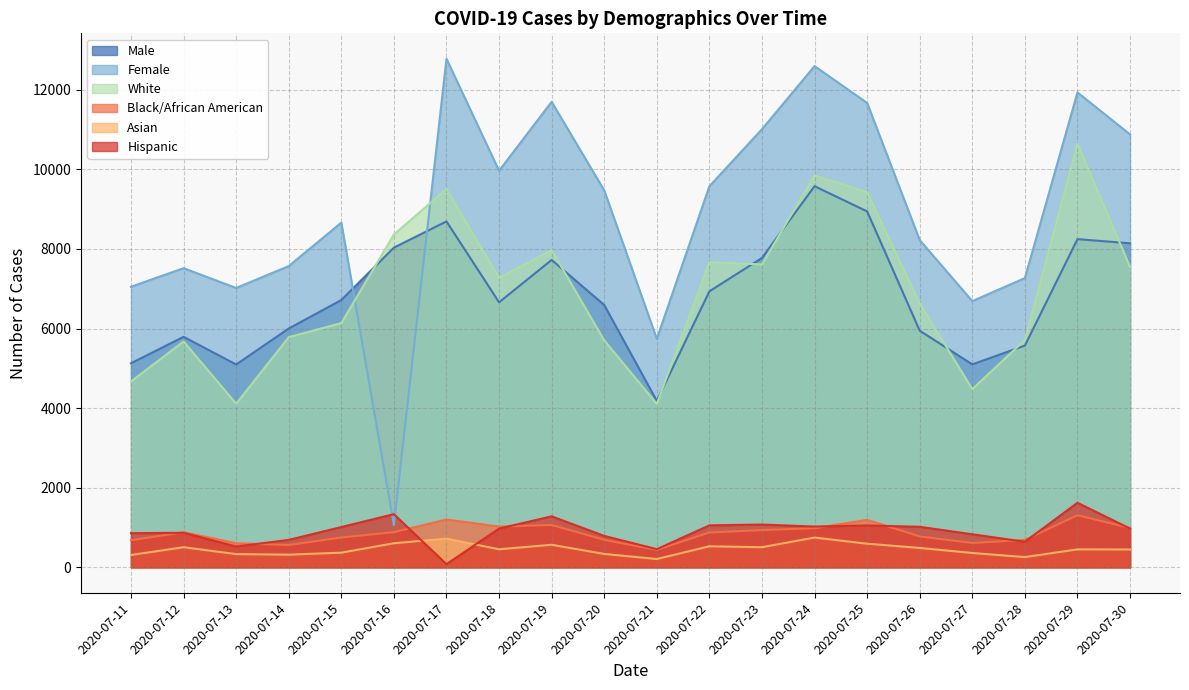

At which label is Hispanic closest to 852?

2020-07-11